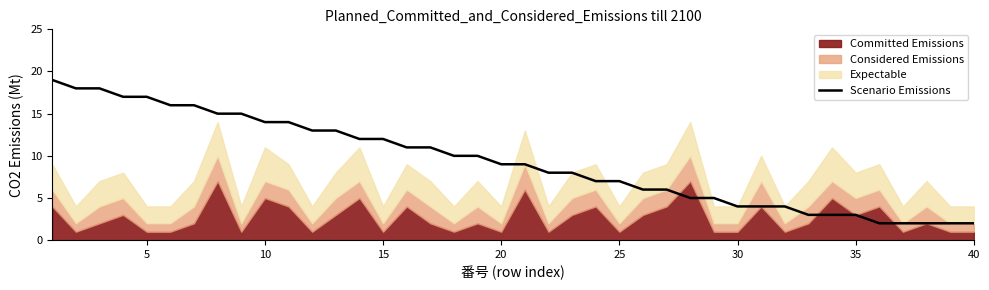

What is the maximum value shown in the chart?

19